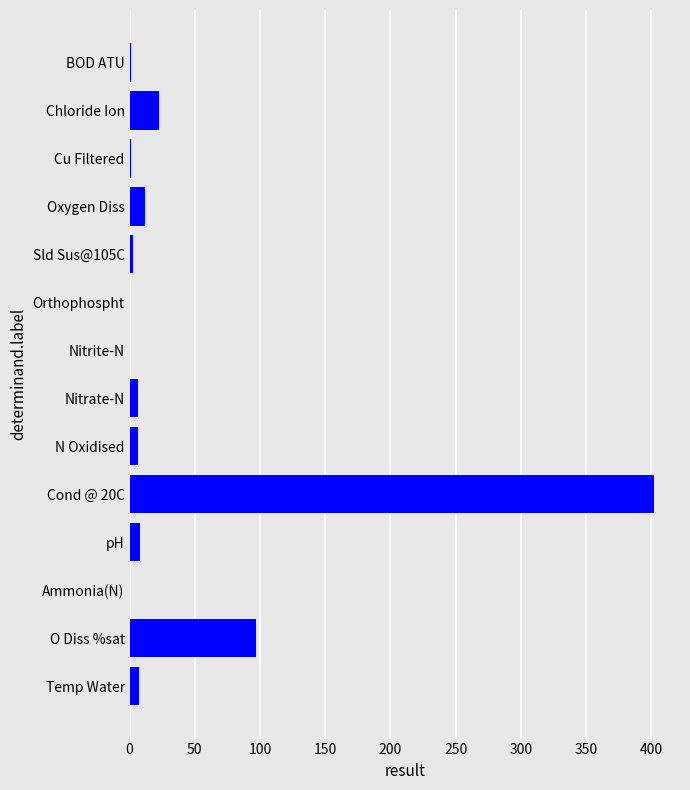

How many data points does each series have?

14